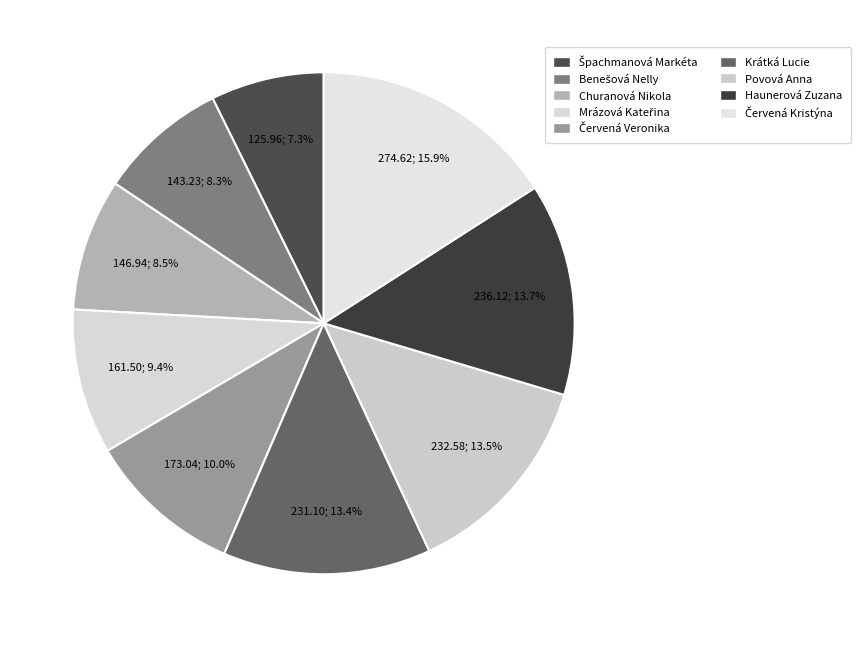

Count the number of slices in the pie.

9